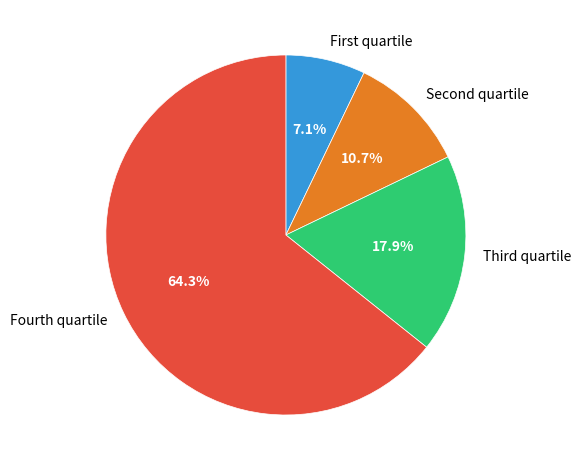

Rank the categories by value from lowest to highest.

First quartile, Second quartile, Third quartile, Fourth quartile